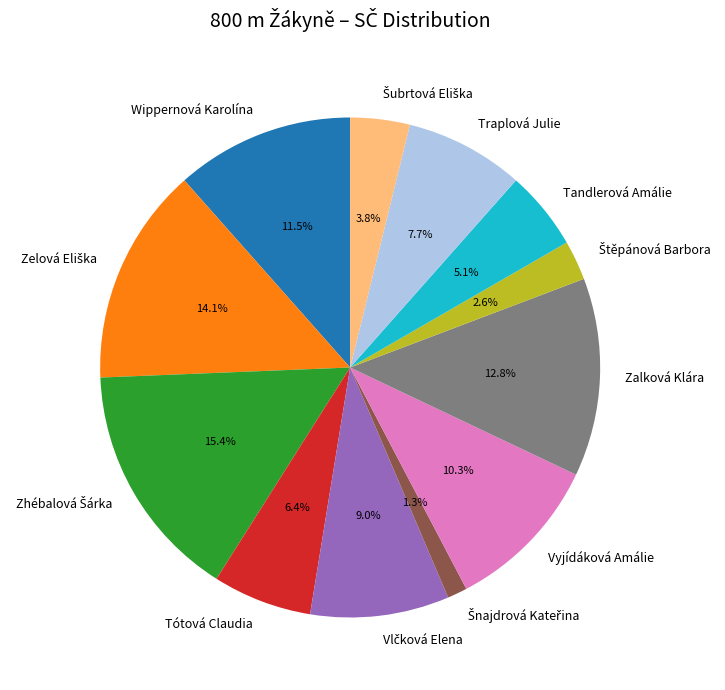

What percentage do Vyjídáková Amálie and Tandlerová Amálie together represent?

15.4%